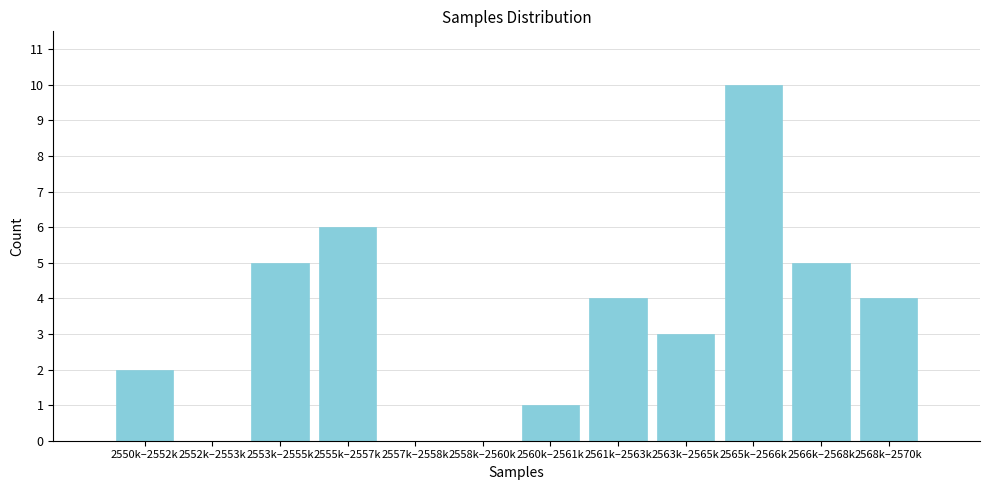

Reading left to right, what are all the values shown in this chart?

2550k–2552k=2	2552k–2553k=0	2553k–2555k=5	2555k–2557k=6	2557k–2558k=0	2558k–2560k=0	2560k–2561k=1	2561k–2563k=4	2563k–2565k=3	2565k–2566k=10	2566k–2568k=5	2568k–2570k=4